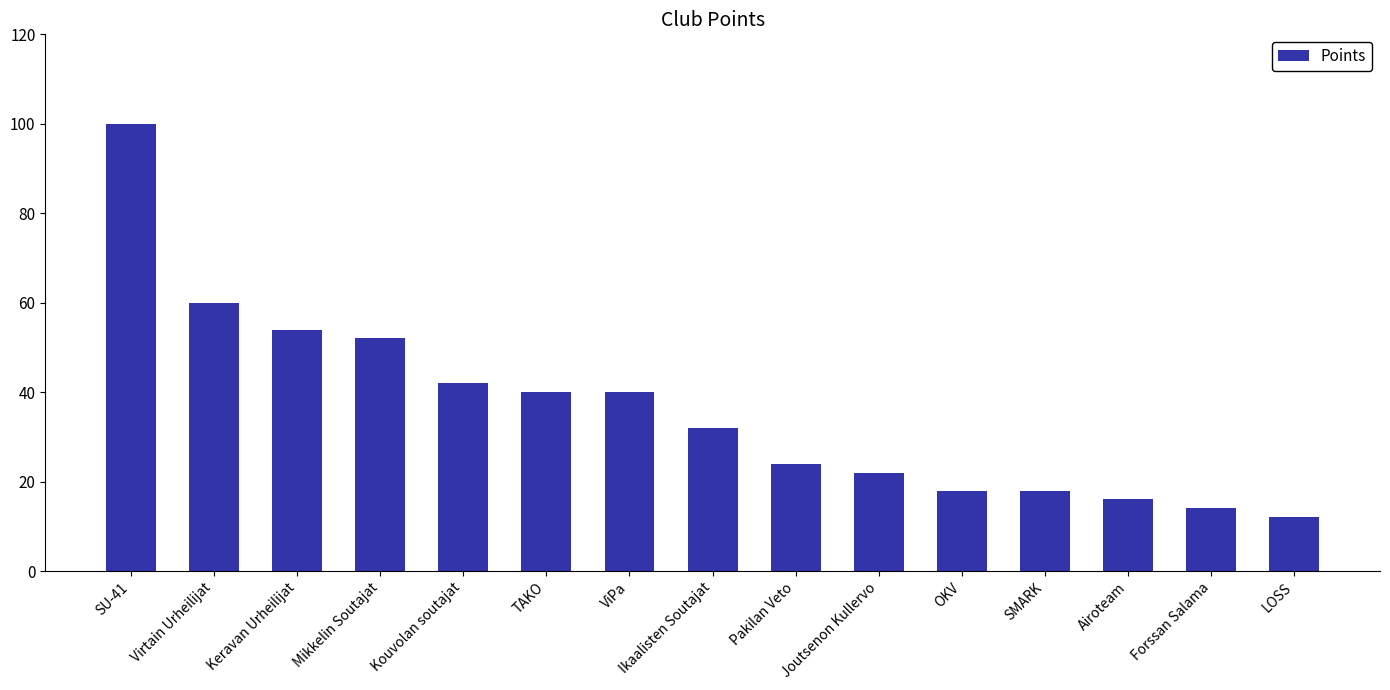

Are the bars horizontal?

No